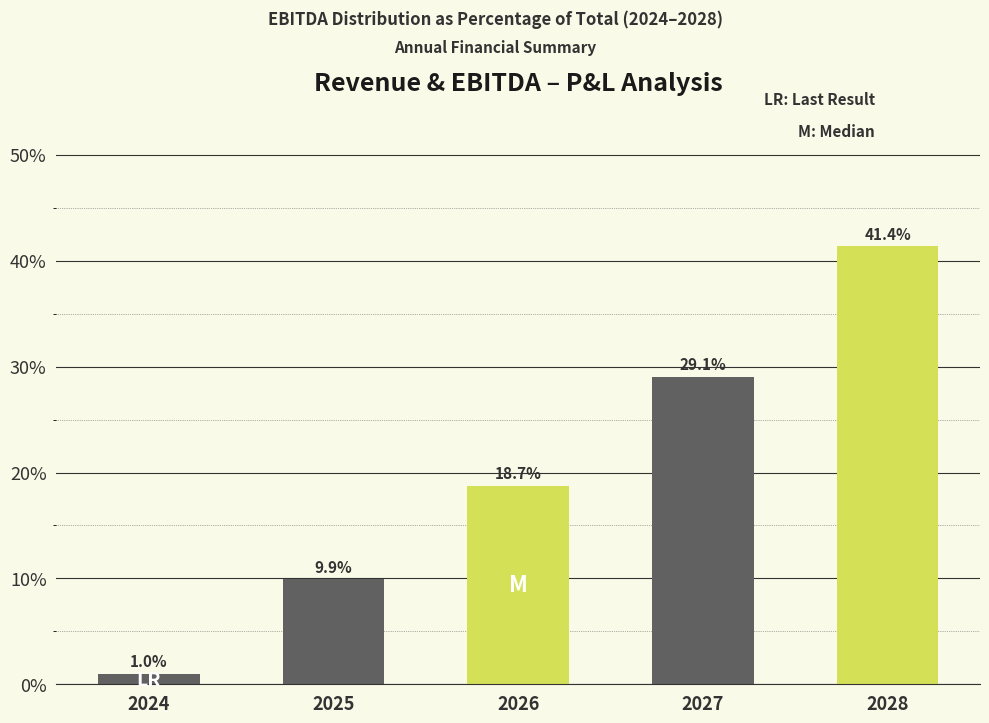

Reading left to right, list all the values displayed in this chart.

2024=1.0	2025=9.9	2026=18.7	2027=29.1	2028=41.4